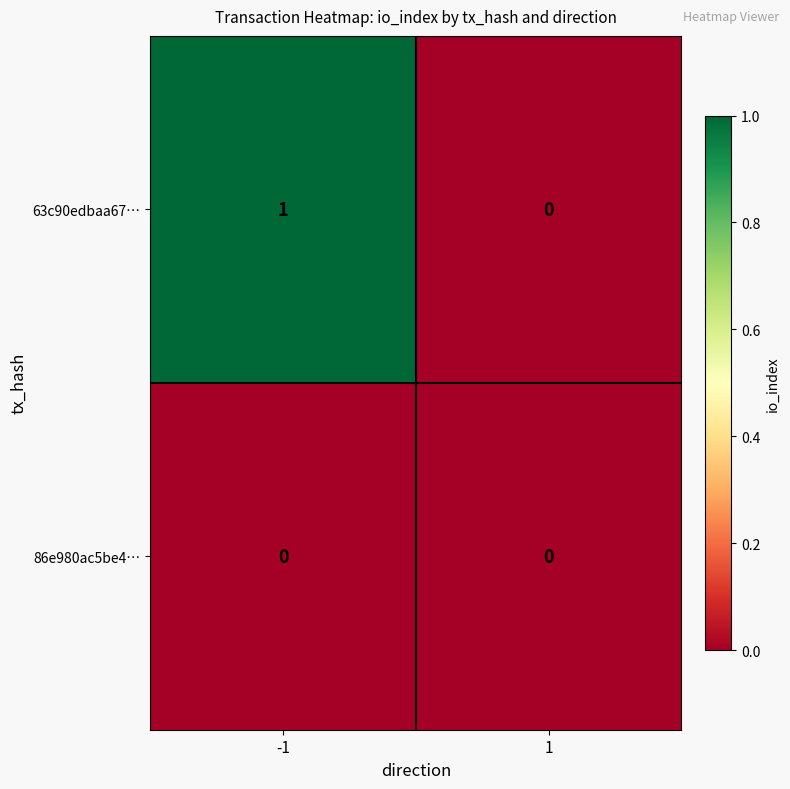

At -1, list the series in order from largest to smallest.

63c90edbaa67…, 86e980ac5be4…